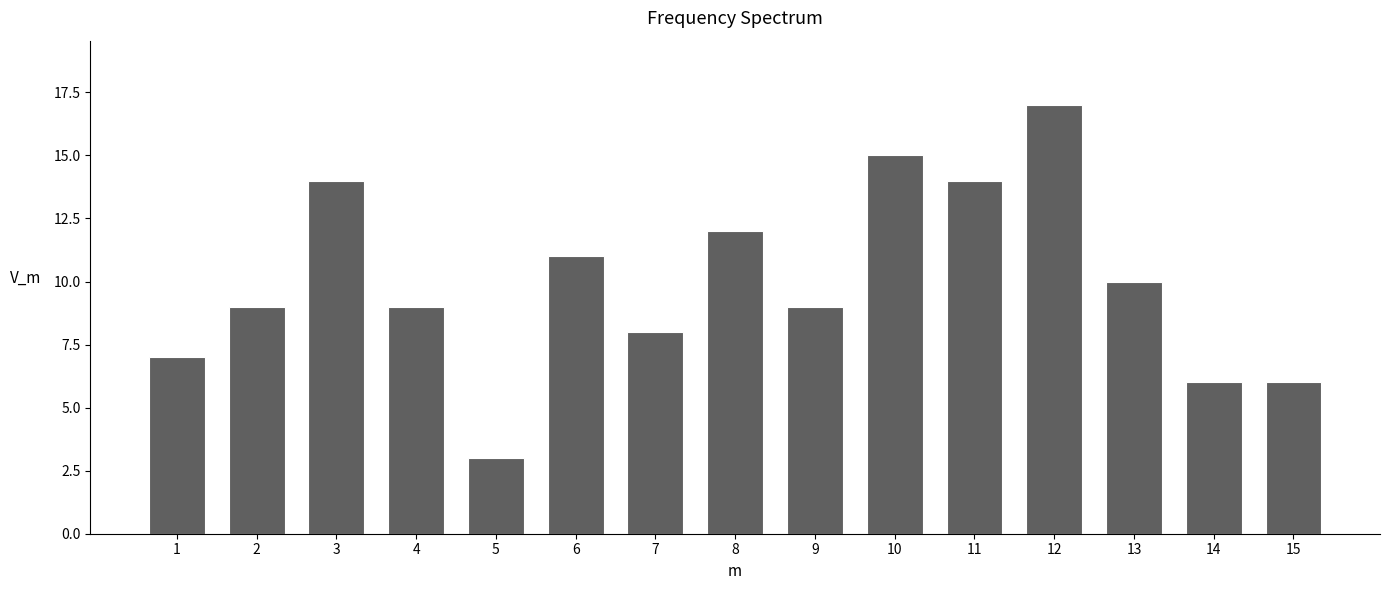

Reading right to left, transcribe all the data shown in this chart.

6	6	10	17	14	15	9	12	8	11	3	9	14	9	7